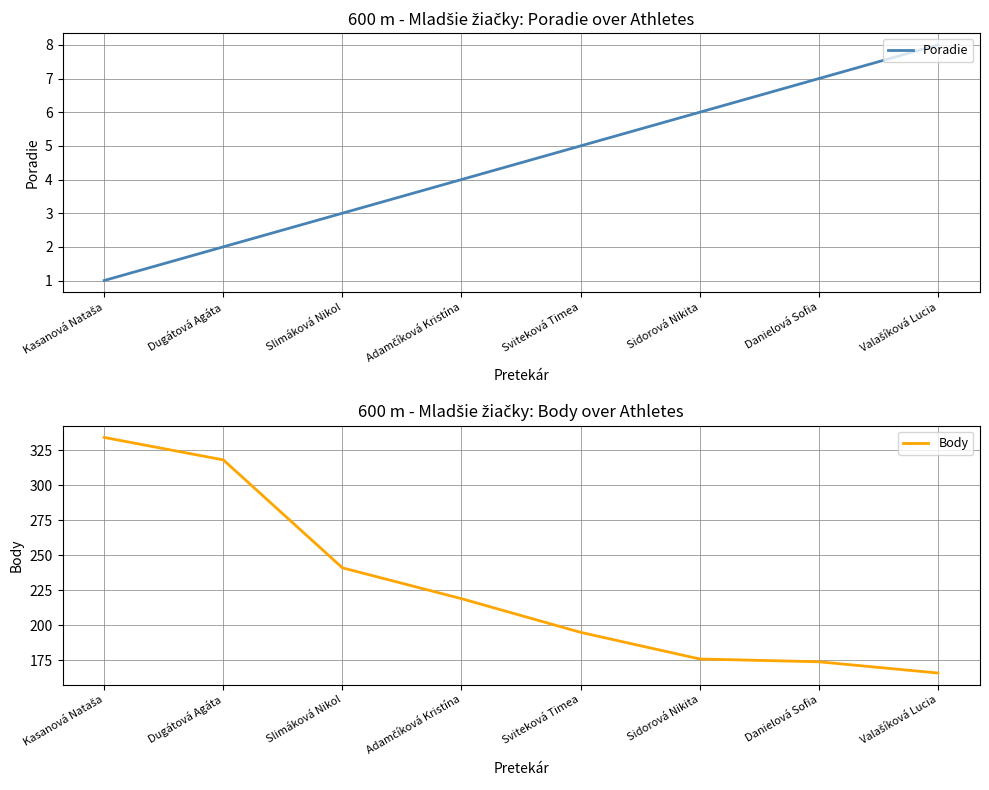

True or false: Poradie and Body cross at least once.

False